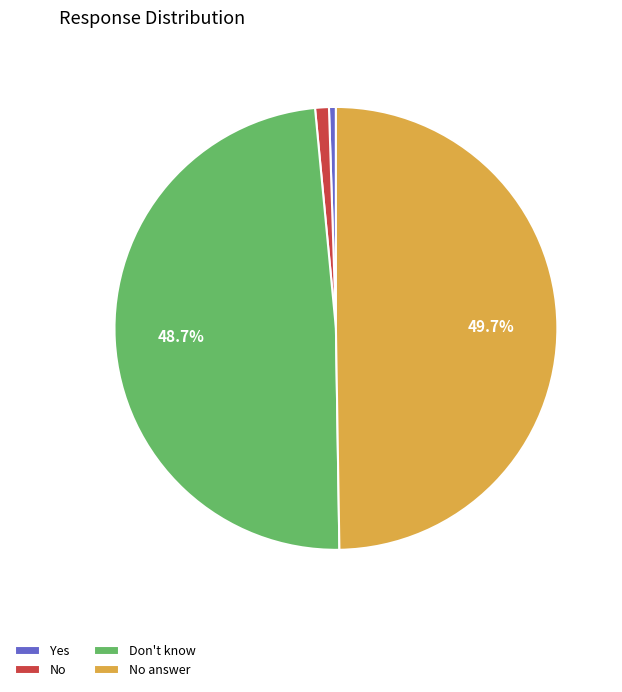

What percentage is the Don't know slice, to the nearest percent?

49%